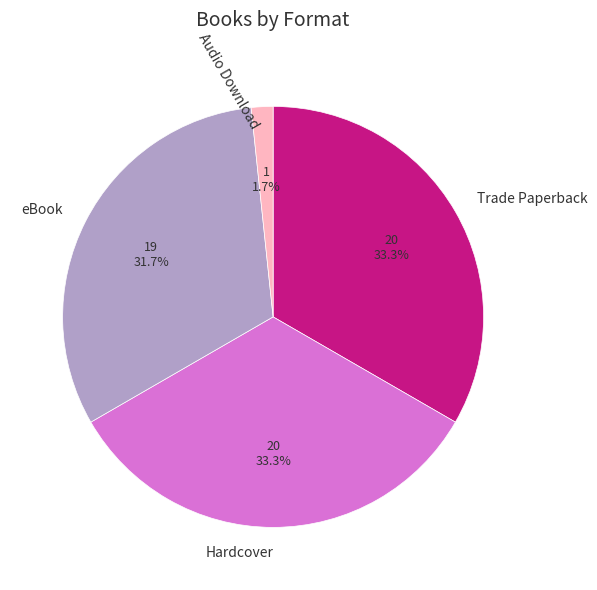

What is the smallest slice in the pie chart?

Audio Download